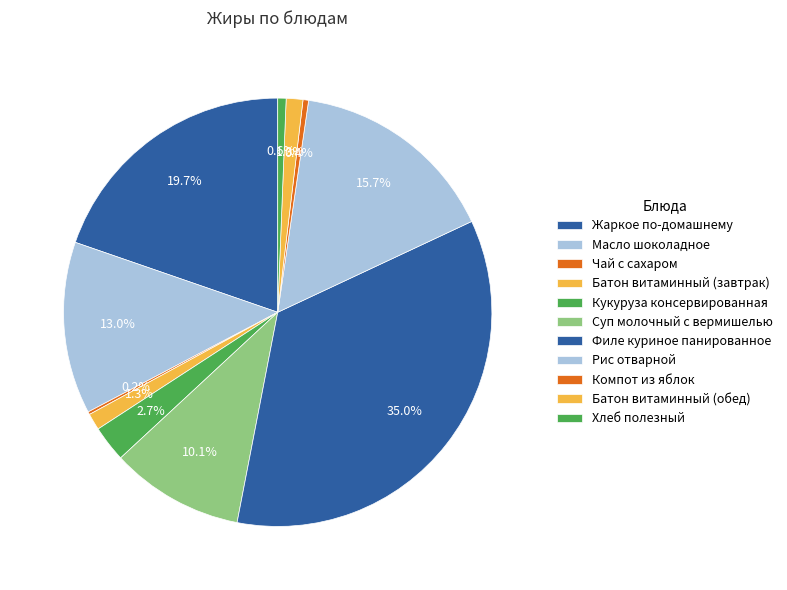

True or false: Батон витаминный (завтрак) accounts for 1% of the total.

True